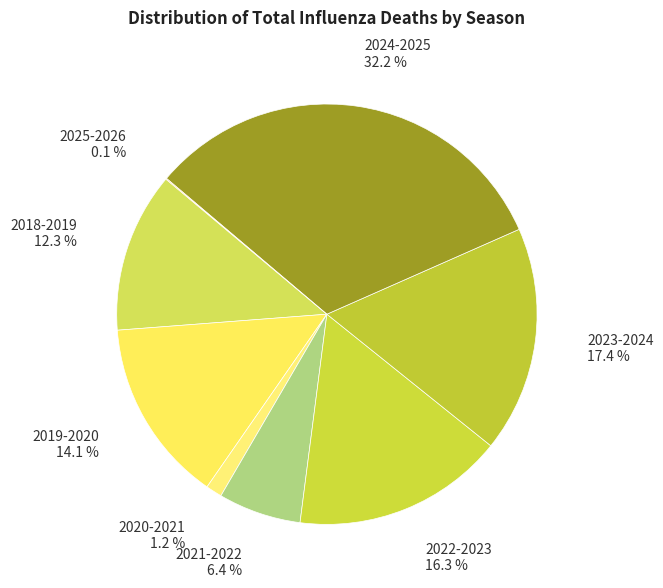

What percentage is NOT represented by 2019-2020?

85.9%